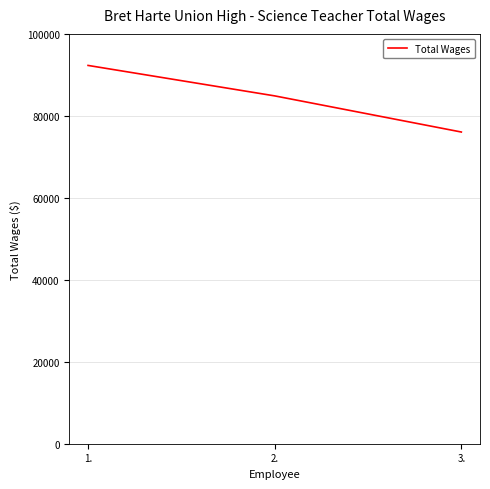

What is the ratio of the value at 3. to the value at 2.?

0.9